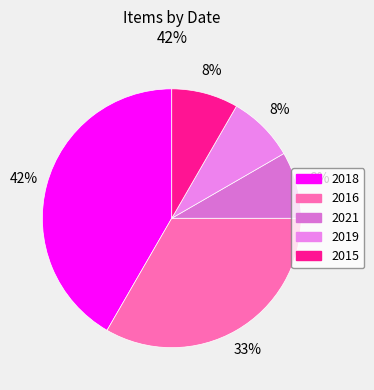

Is 2021 the majority of the pie?

No